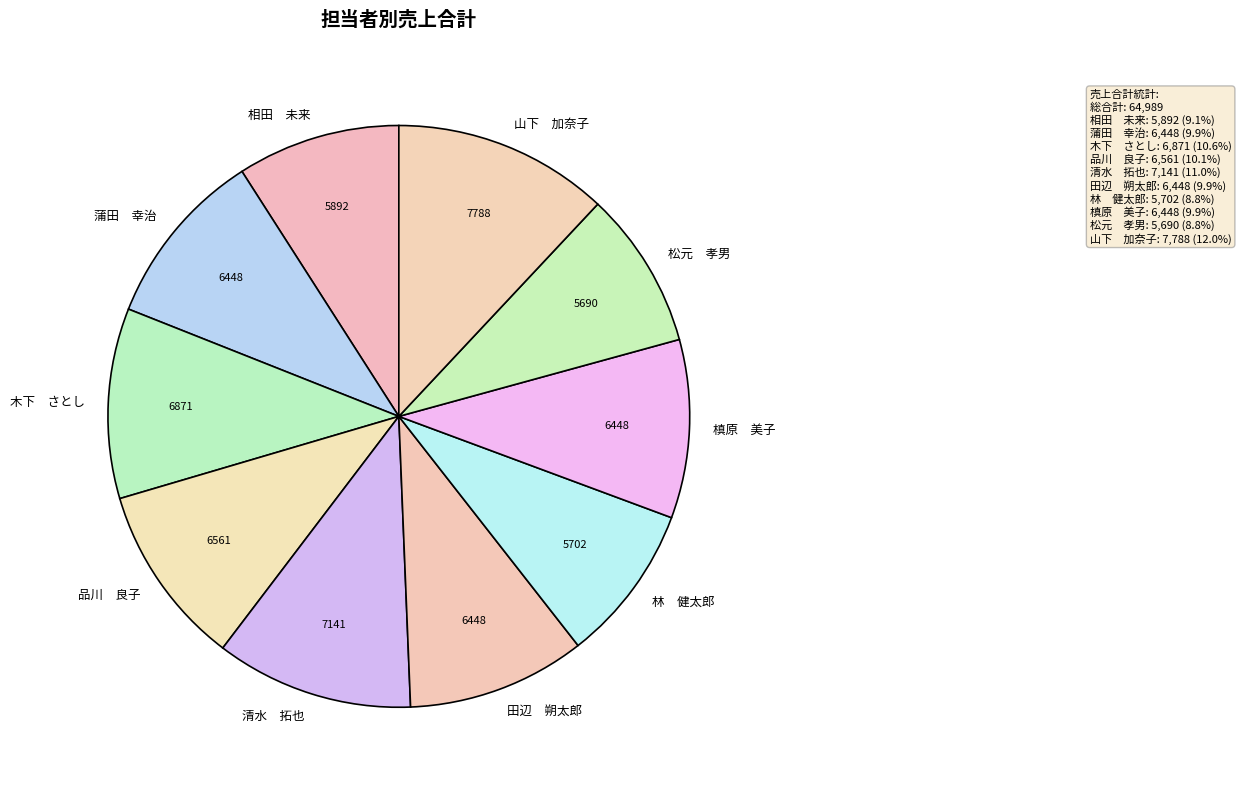

Do 山下 加奈子 and 木下 さとし together represent more than half of the pie?

No